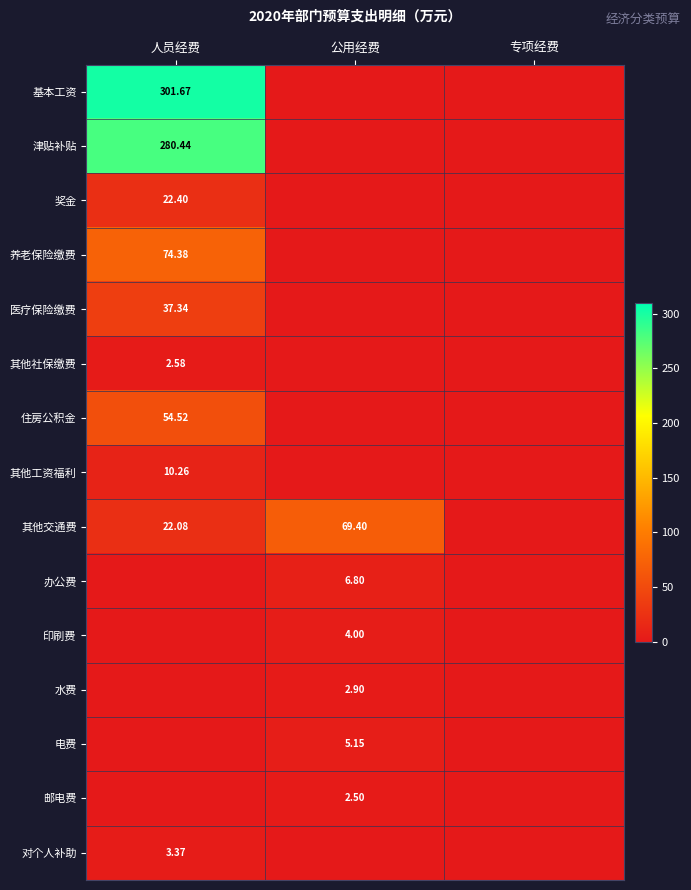

Which label corresponds to the smallest value in the chart?

公用经费